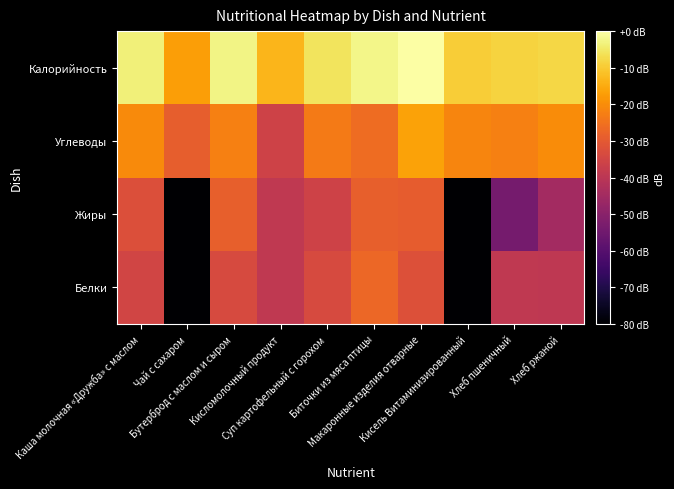

Rank the series at Суп картофельный с горохом from lowest to highest value.

Жиры, Белки, Углеводы, Калорийность